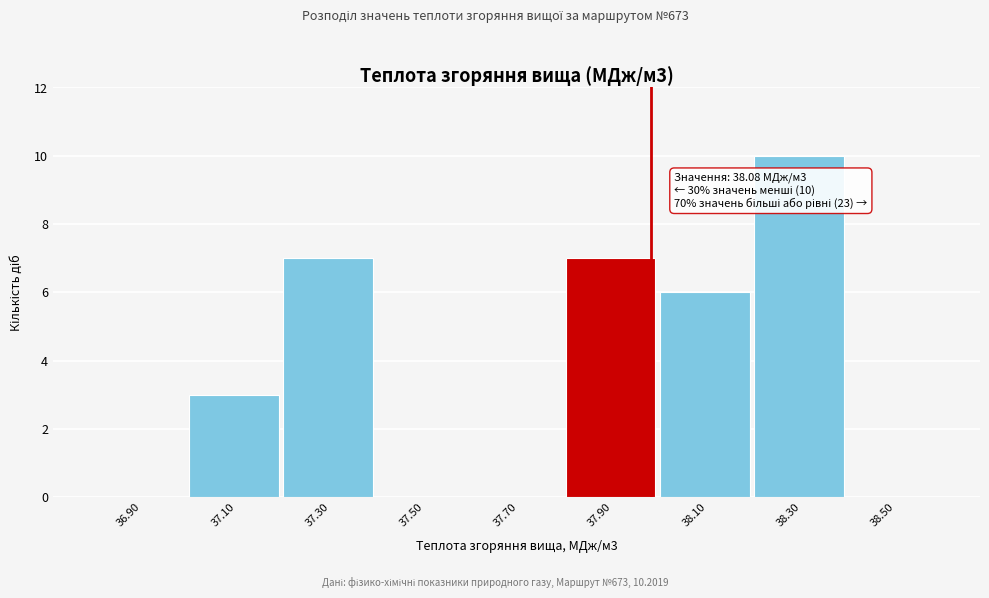

Reading left to right, transcribe all the data shown in this chart.

36.90=0	37.10=3	37.30=7	37.50=0	37.70=0	37.90=7	38.10=6	38.30=10	38.50=0